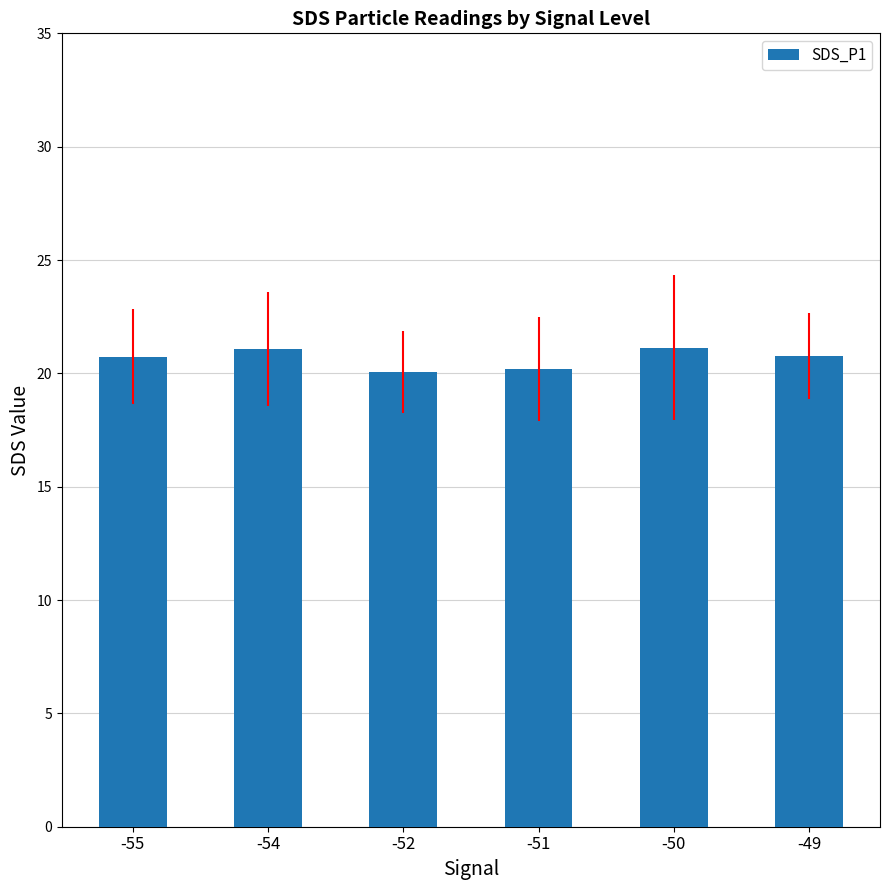

Read the value at -50.

21.1